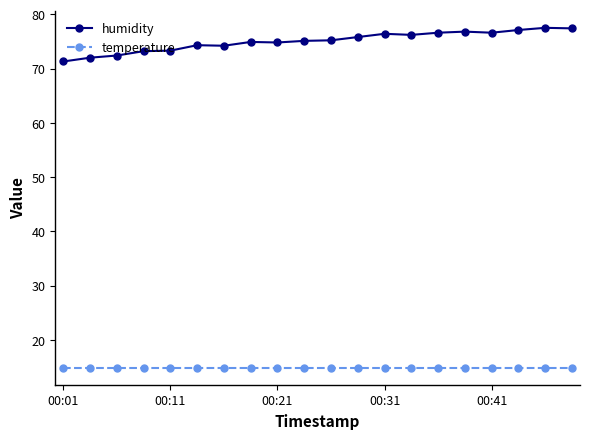

What are all the series names shown in the legend?

humidity, temperature